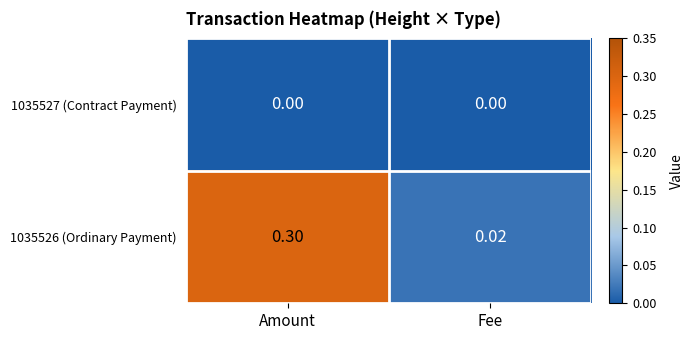

What is the total value across all series at Amount?

0.3